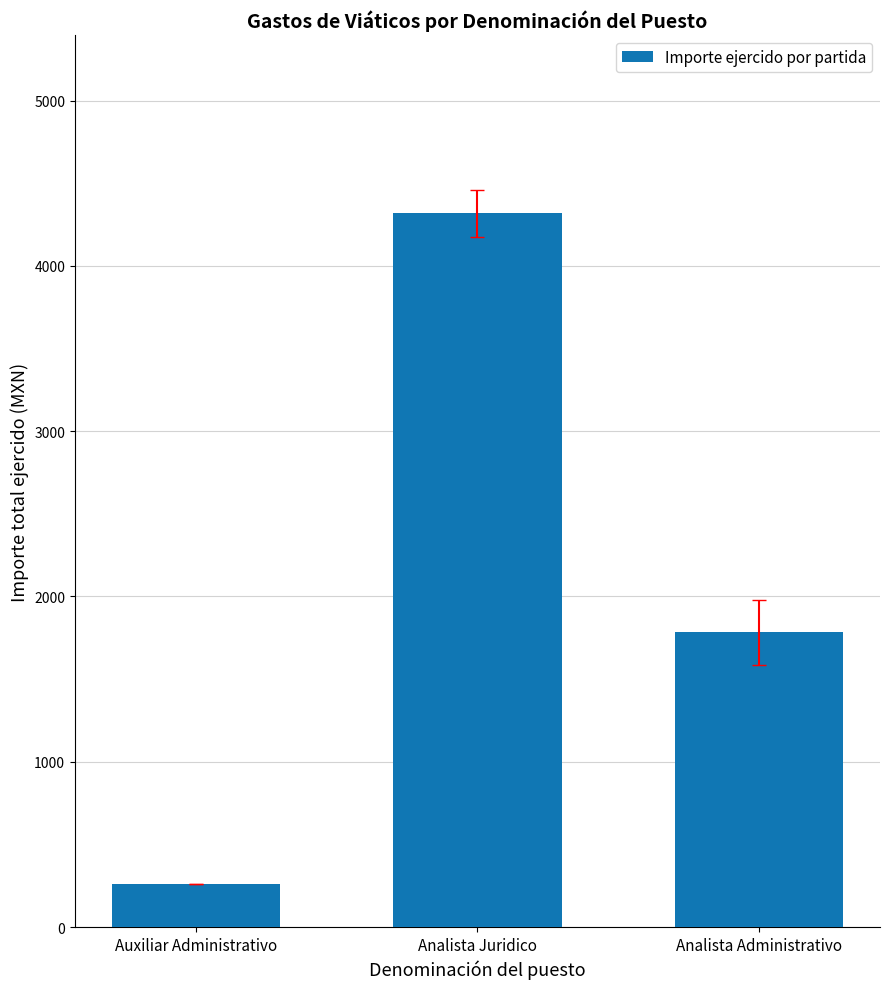

What is the average value?

2119.4